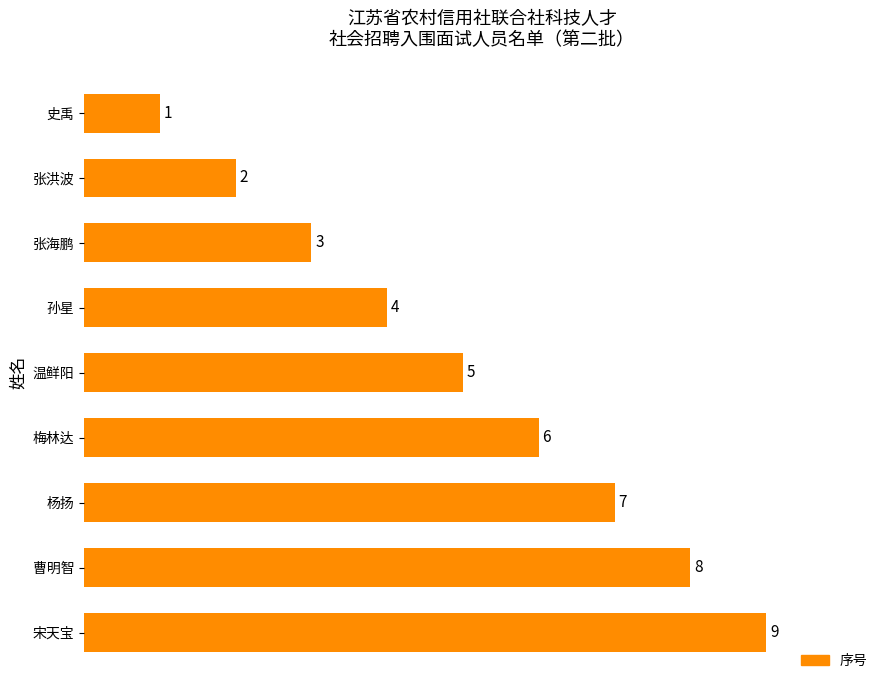

What is the difference between the values at 宋天宝 and 张洪波?

7